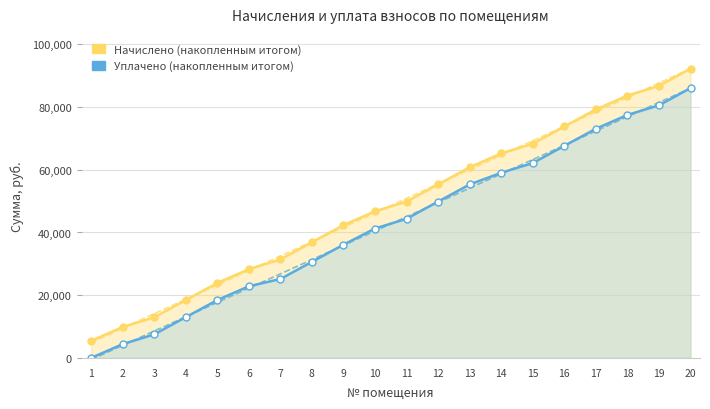

What is the total value across all series at 16?

141408.7